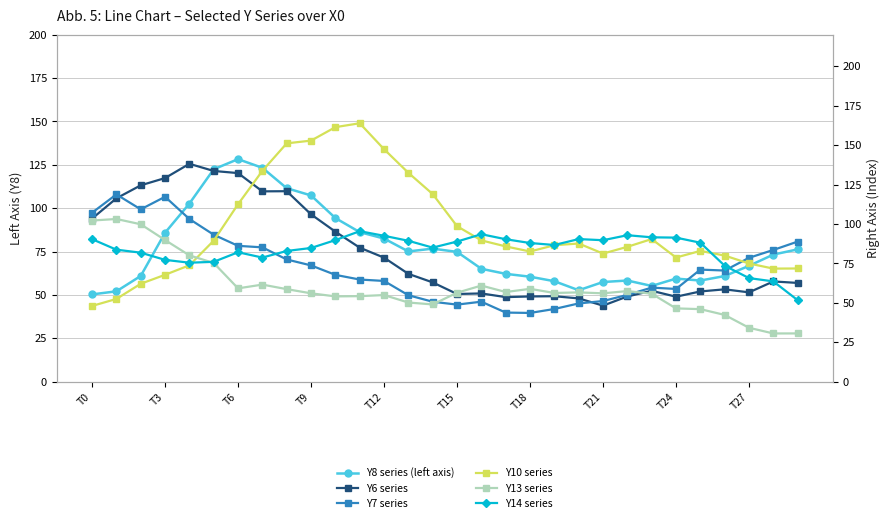

At which category does Y8 series (left axis) reach its first local peak?

T6